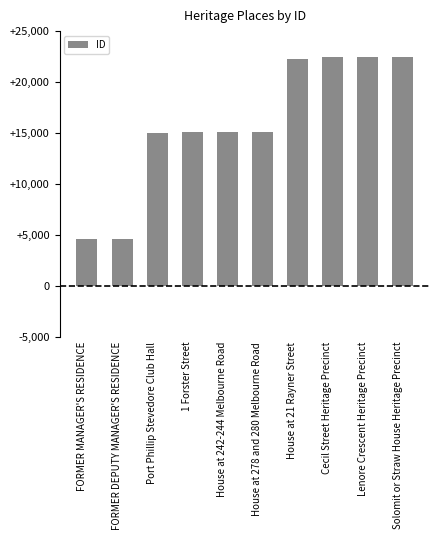

Where is the data nearest to the value 13546?

Port Phillip Stevedore Club Hall